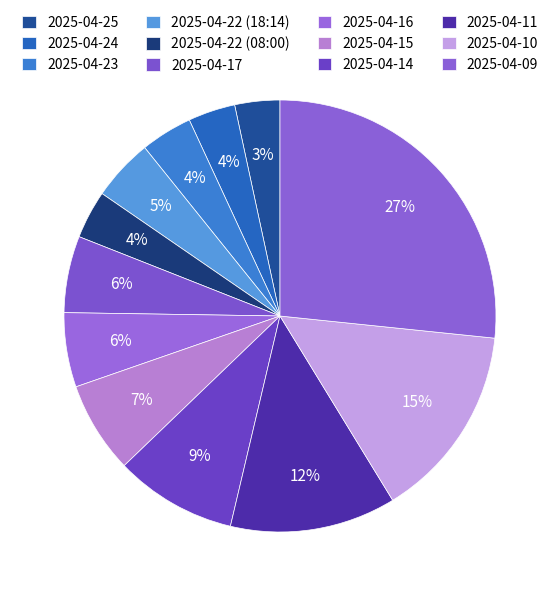

The 2025-04-17 slice represents 6% of the pie. True or false?

True